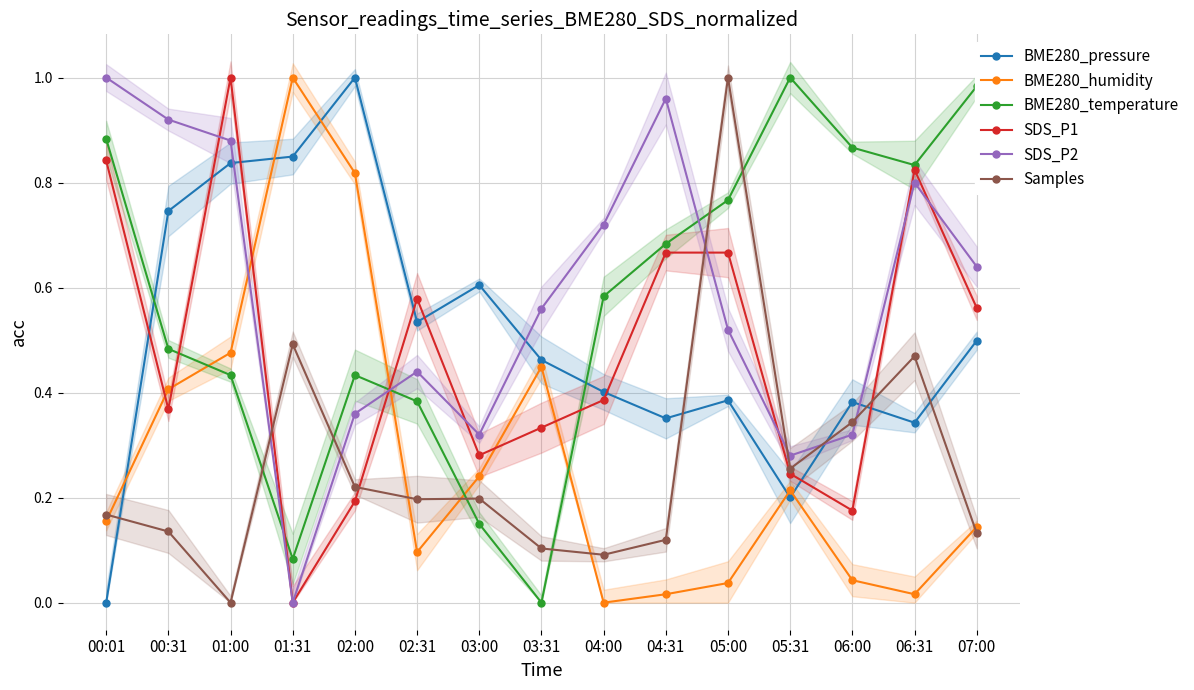

True or false: SDS_P1 has more than 1 interior local peaks.

True